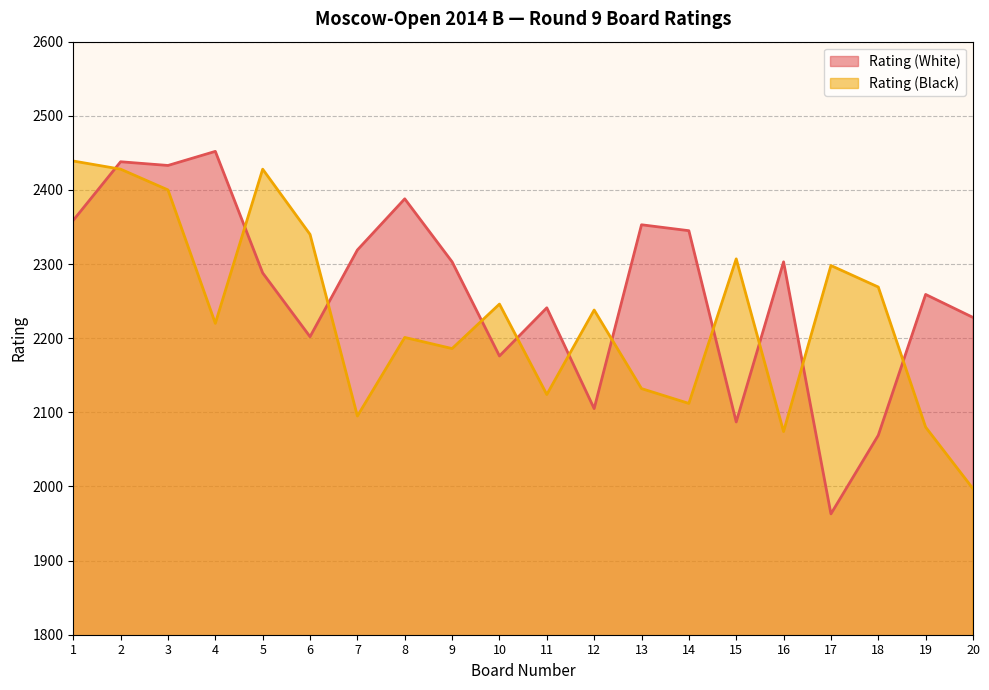

Reading left to right, transcribe all the data shown in this chart.

Rating (White): 2359	2438	2433	2452	2288	2202	2319	2388	2303	2176	2241	2105	2353	2345	2087	2303	1963	2069	2259	2228
Rating (Black): 2439	2428	2400	2220	2428	2340	2095	2201	2186	2246	2124	2238	2132	2112	2307	2074	2298	2269	2080	1997